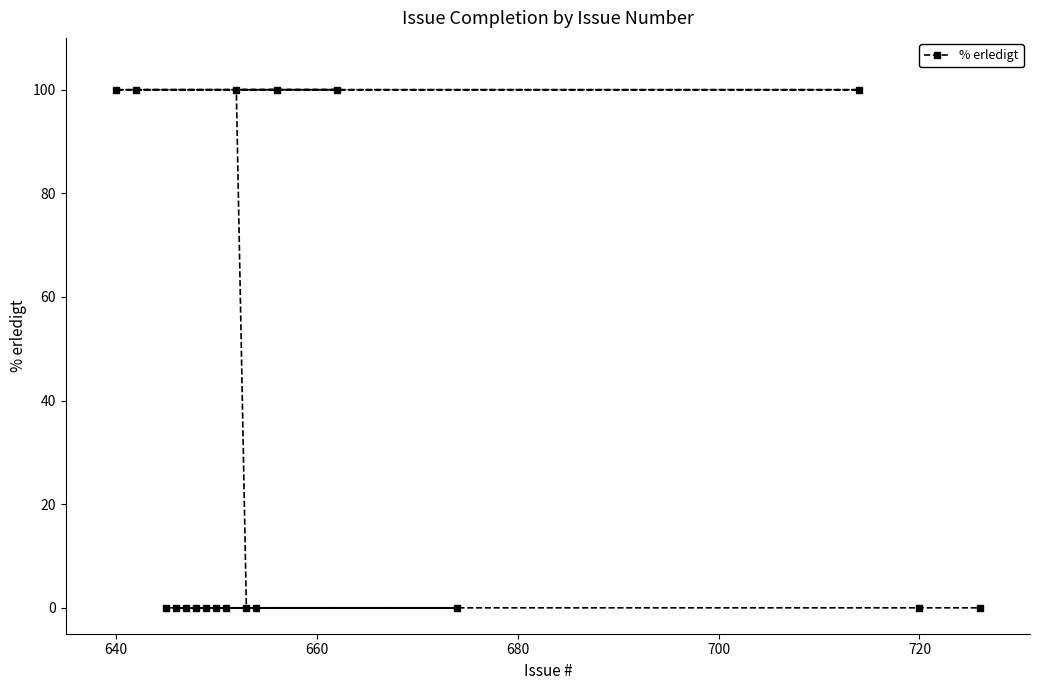

What is the sum of all values?

600